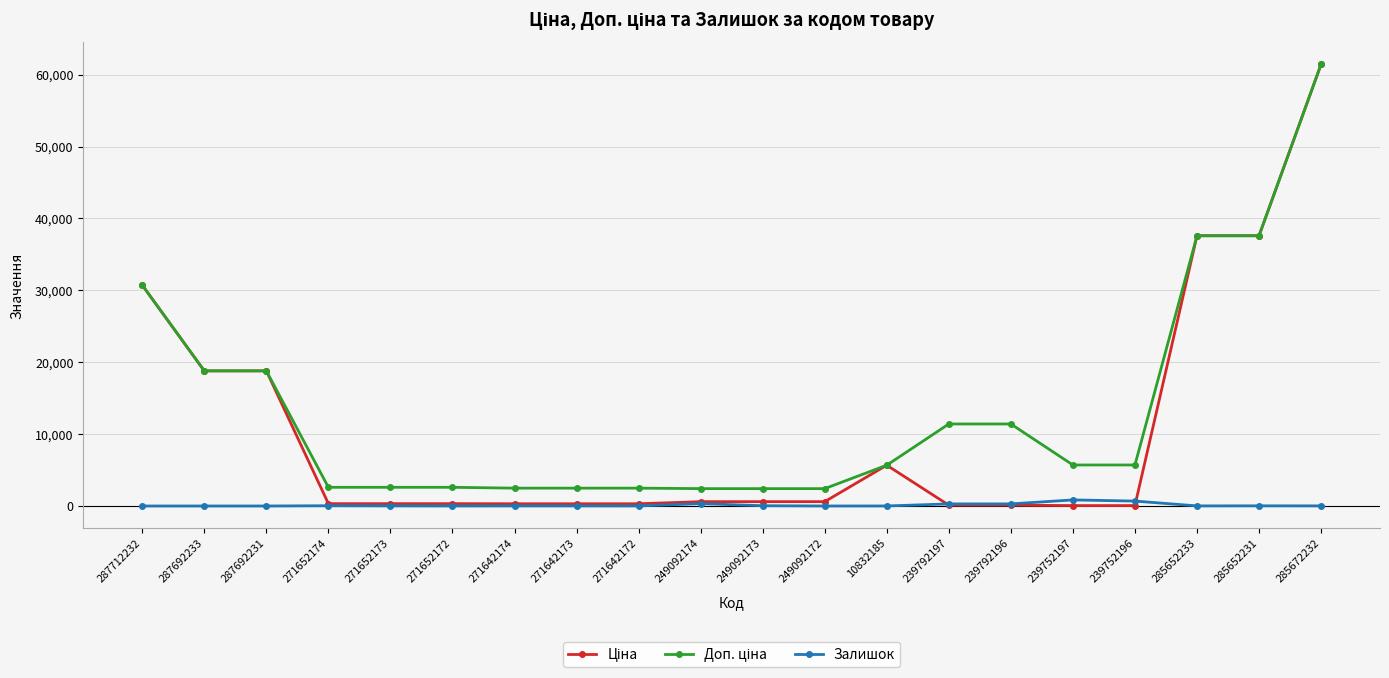

What is the total value across all series at 239752196?

6445.1